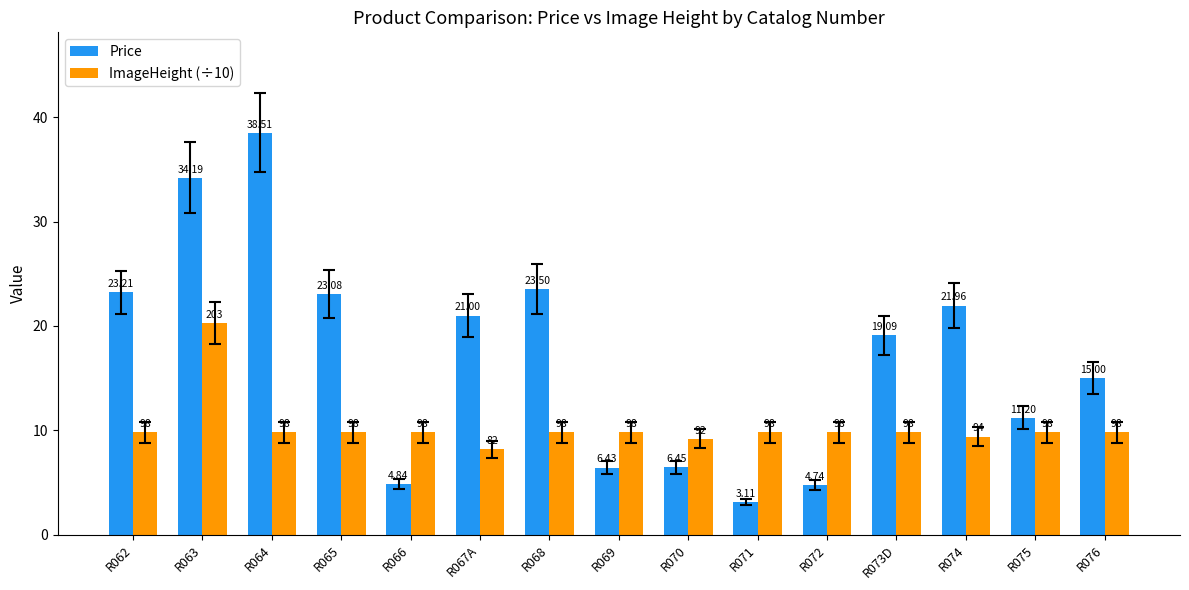

What is the spread (max minus min) of values at R063?

13.9